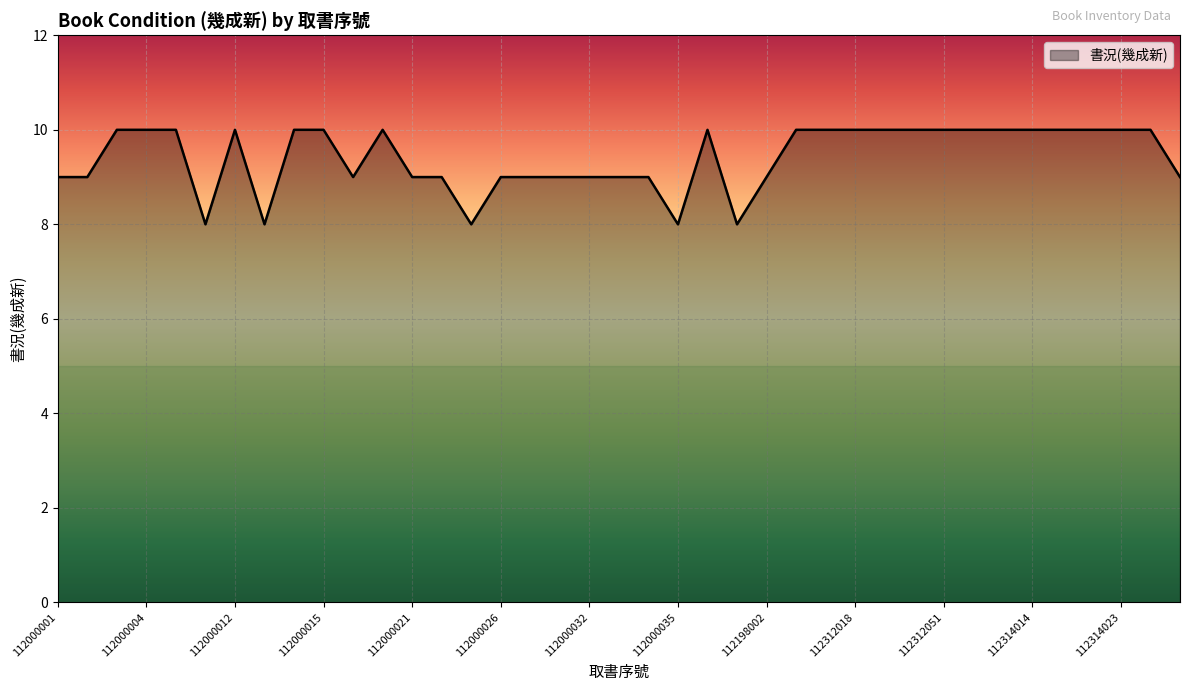

What is the difference between the maximum and minimum values?

2